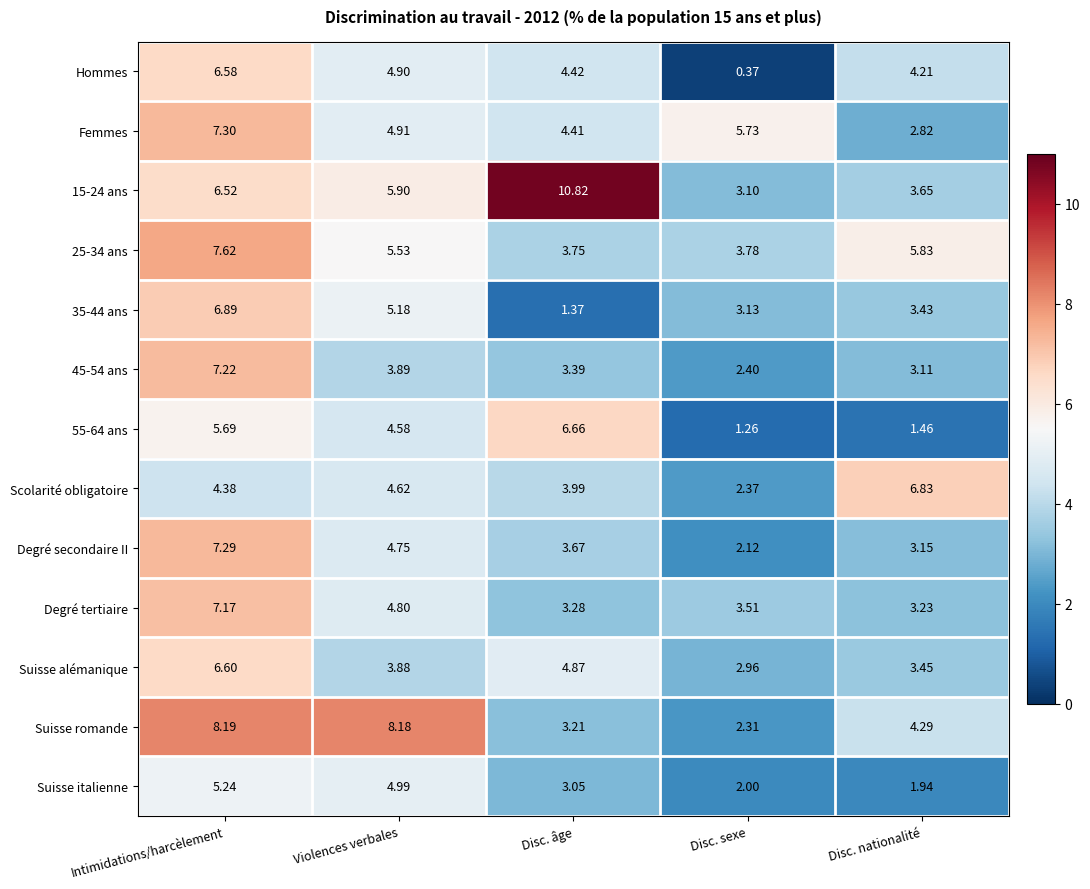

At how many categories does at least one series exceed 7?

3